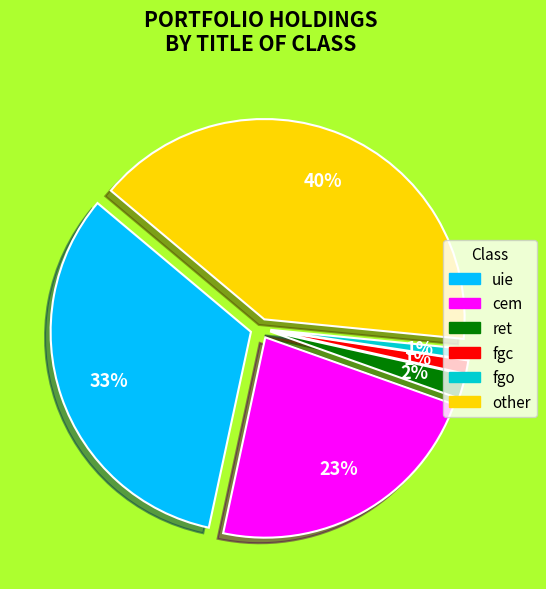

True or false: cem accounts for 23% of the total.

True